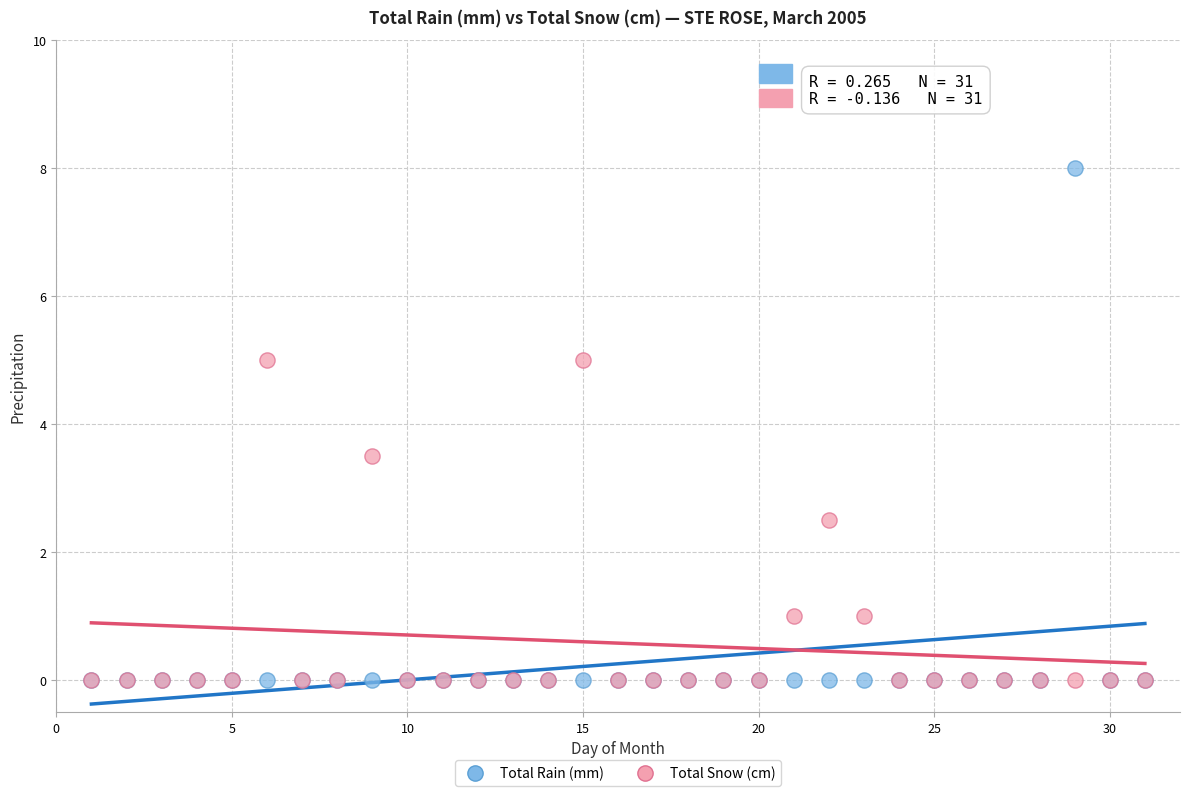

Which series has the widest spread of Y values?

Total Rain (mm)